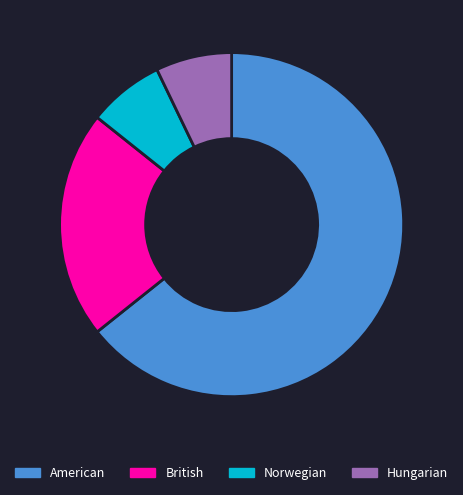

What is the largest slice in the pie chart?

American